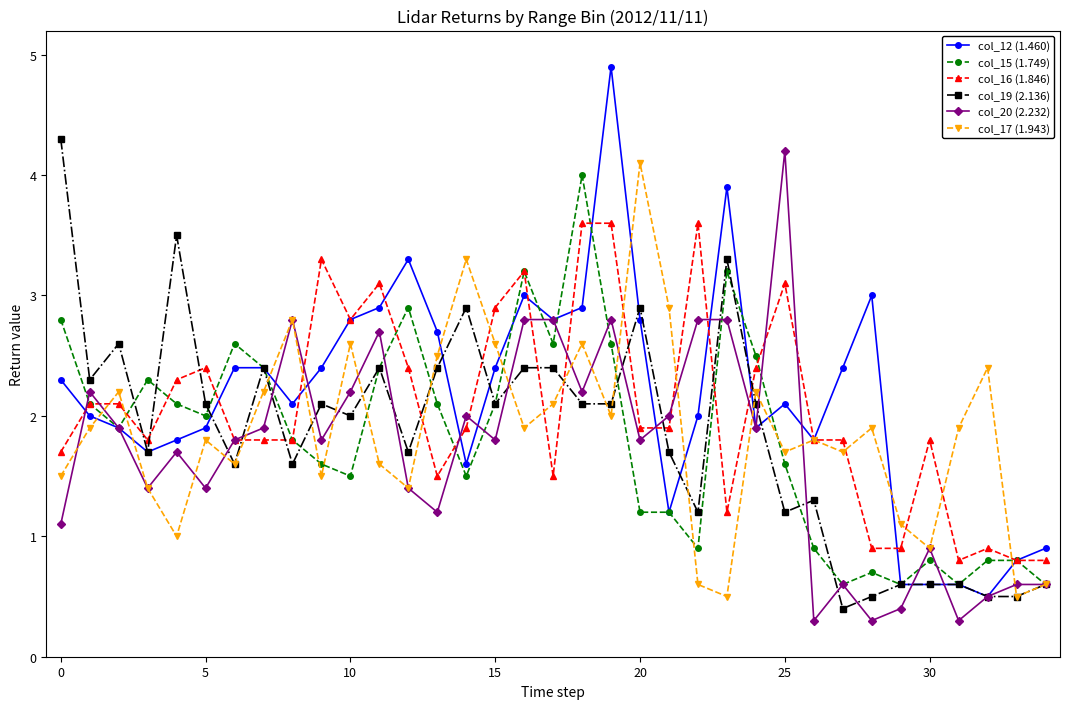

True or false: col_16 (1.846) and col_19 (2.136) intersect in this chart.

True